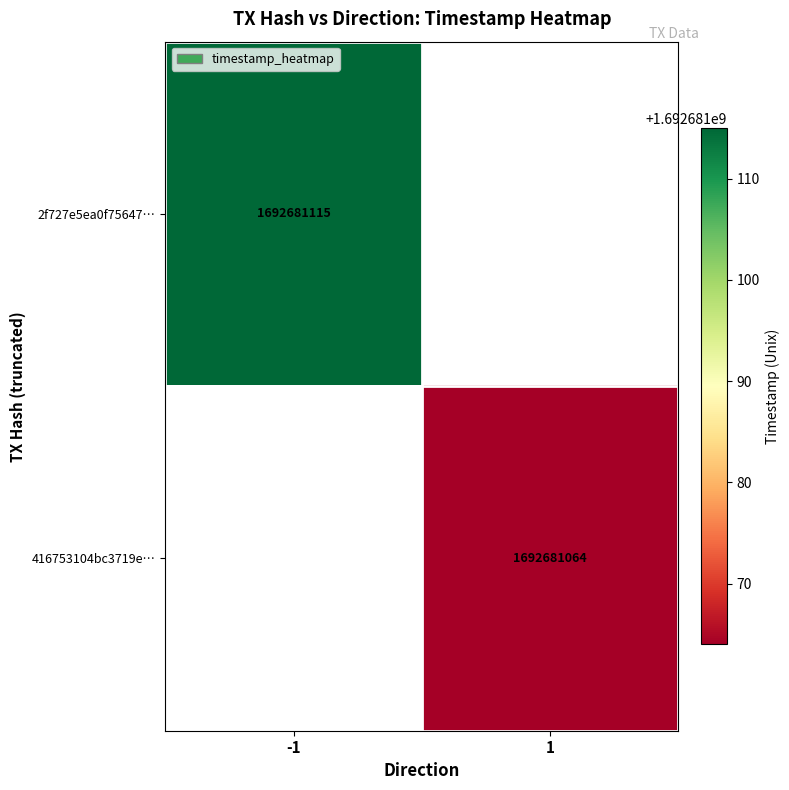

How many values in 2f727e5ea0f756474e291f654a4fba38cb6983c are above zero?

1